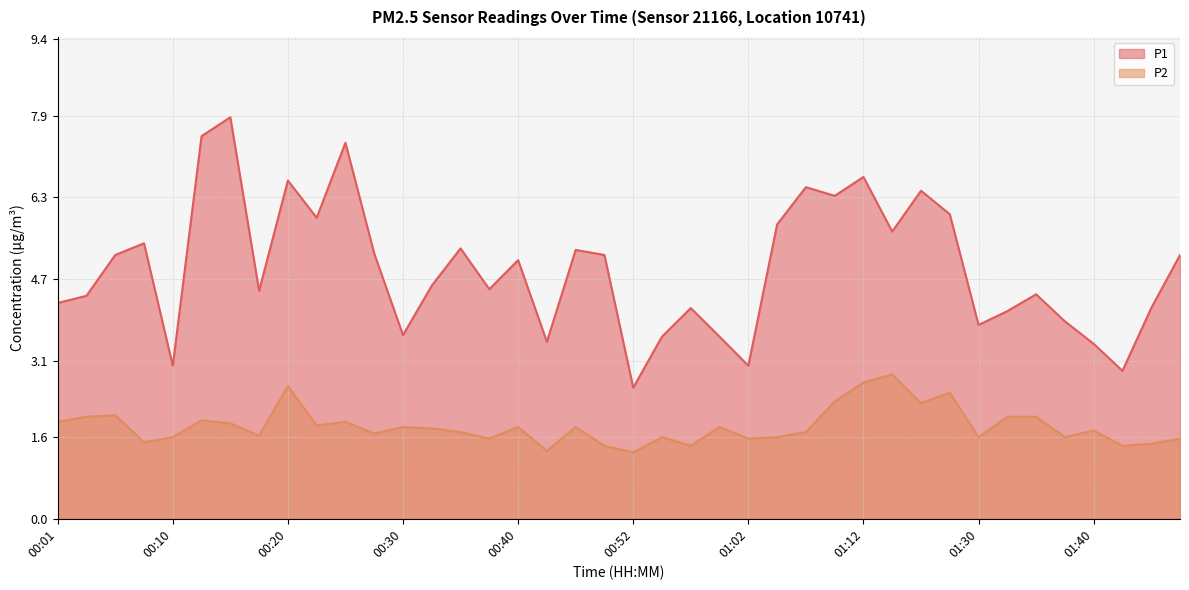

How many interior local valleys does the P1 series have?

12